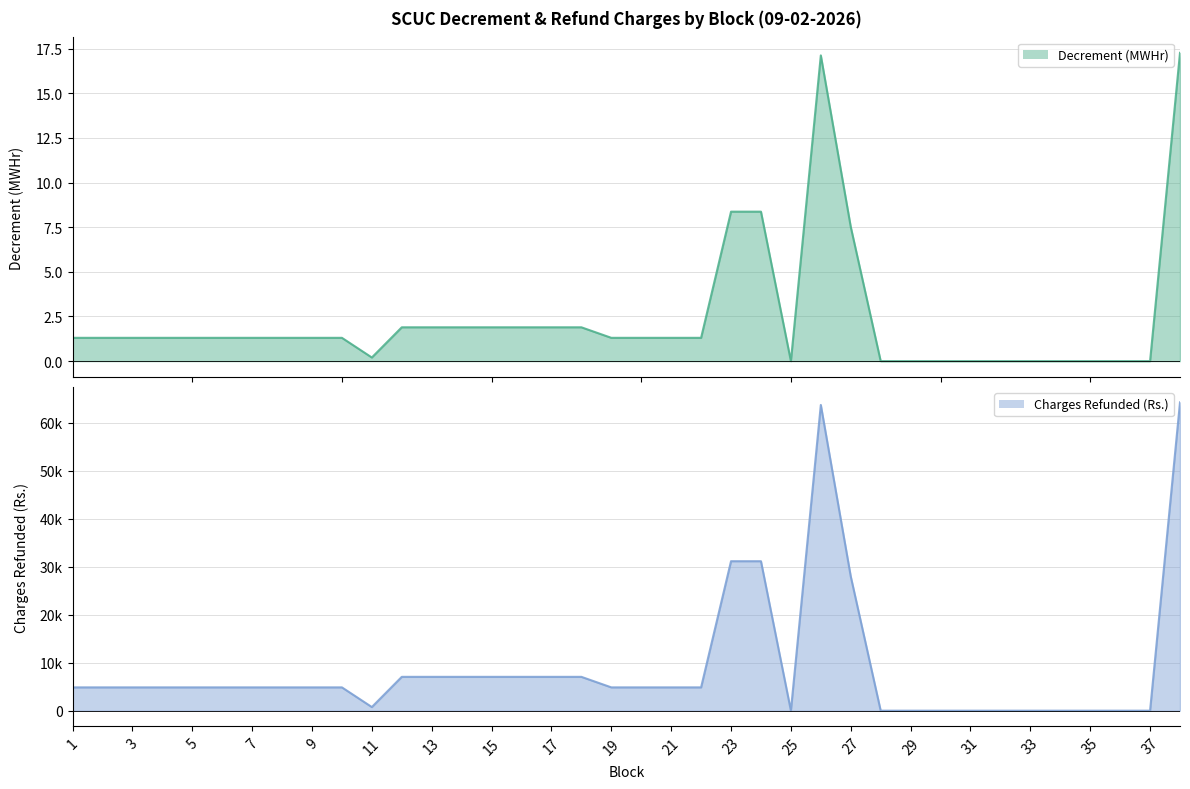

True or false: Decrement due to SCUC and Charges Refunded (Rs.) cross at least once.

False